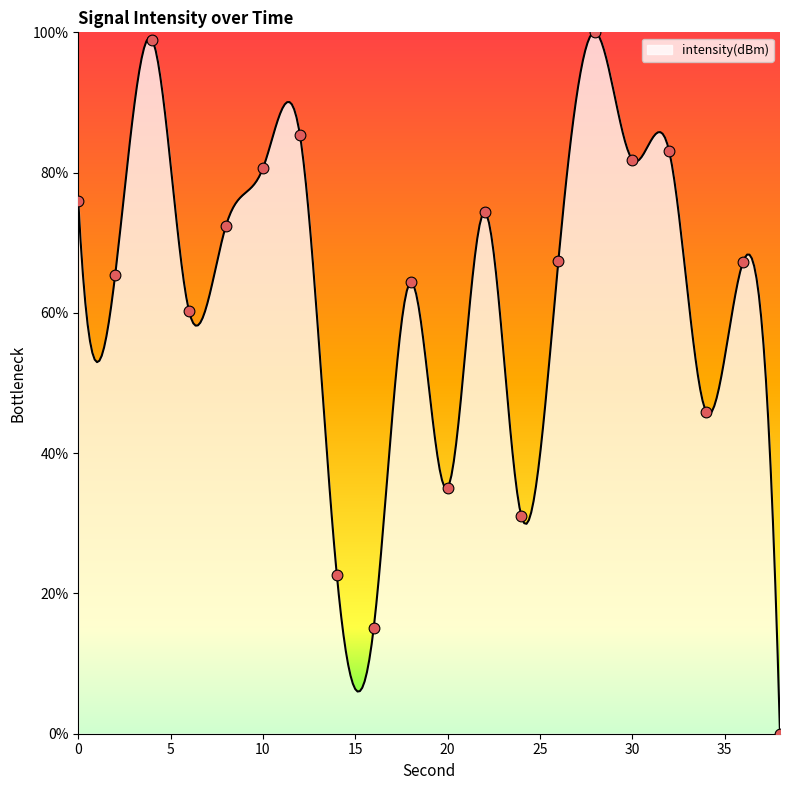

What is the change in value from 22 to 30?

+7.5